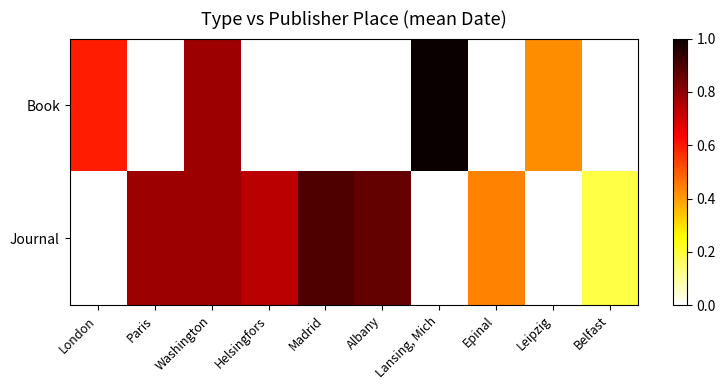

At which label is Book closest to 0?

Leipzig